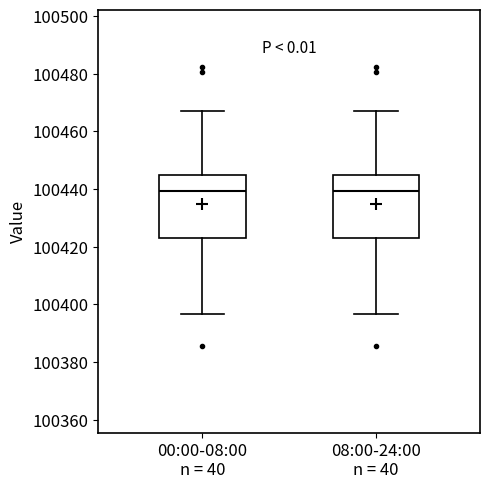

Reading left to right, transcribe this box plot: for each box, give where its median line is, the range the box spans, and where its two whiskers end, as read against the y-axis. The values are not printed on the chart, so give them approximately, as read against the axis.

00:00-08:00 n = 40: median 100440, box 100422 to 100444, whiskers 100396 to 100468
08:00-24:00 n = 40: median 100440, box 100422 to 100444, whiskers 100396 to 100468